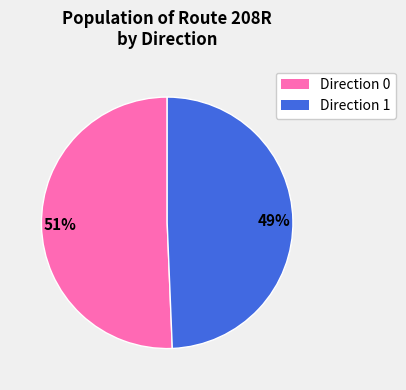

To the nearest percent, what is the average slice percentage?

50%